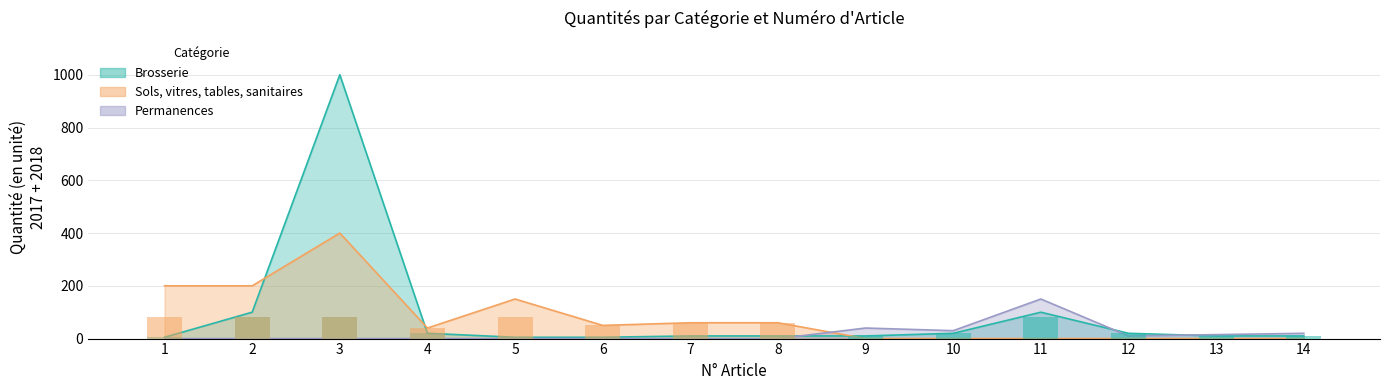

List the series in order of their overall mean, lowest first.

Permanences, Sols_vitres_tables_sanitaires, Brosserie